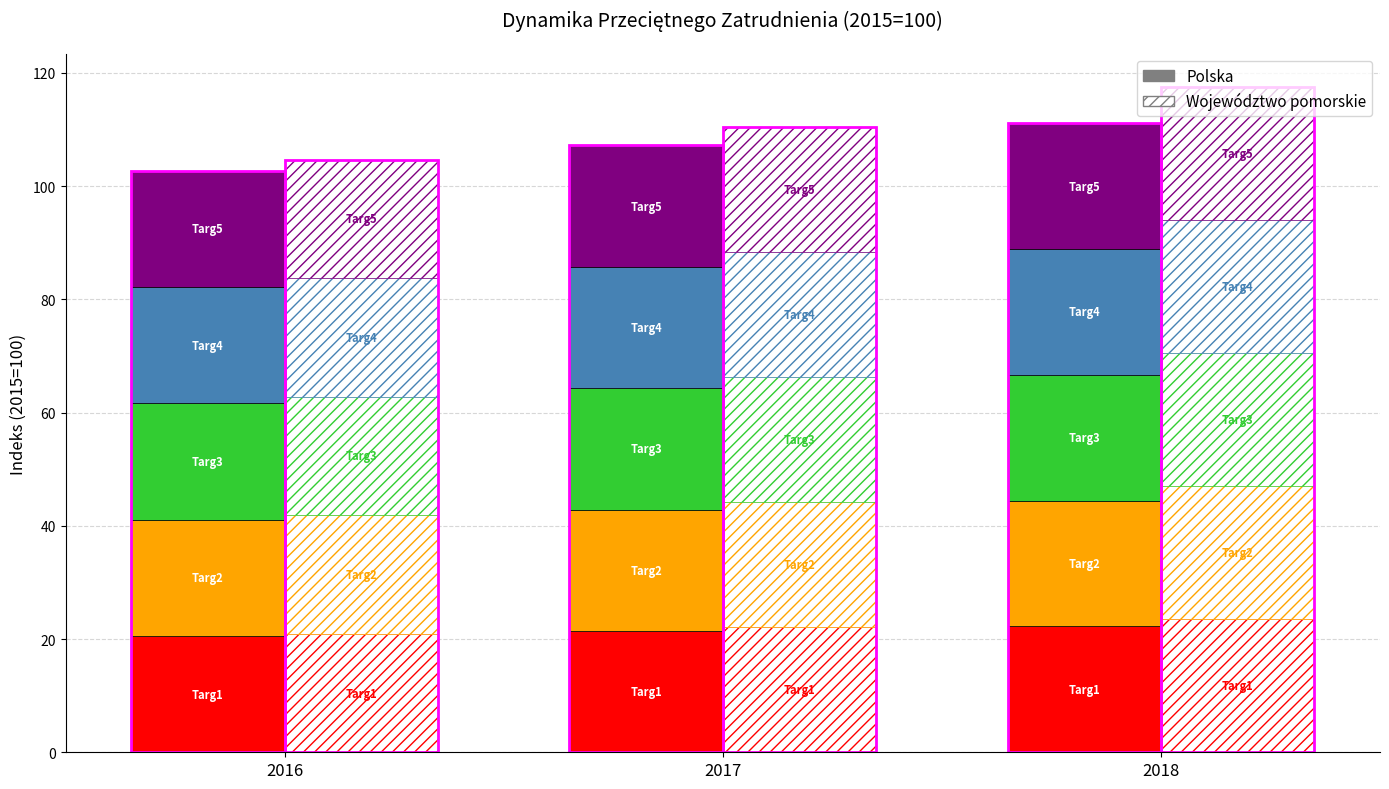

What is the value of the 1st bar from the left?

20.9